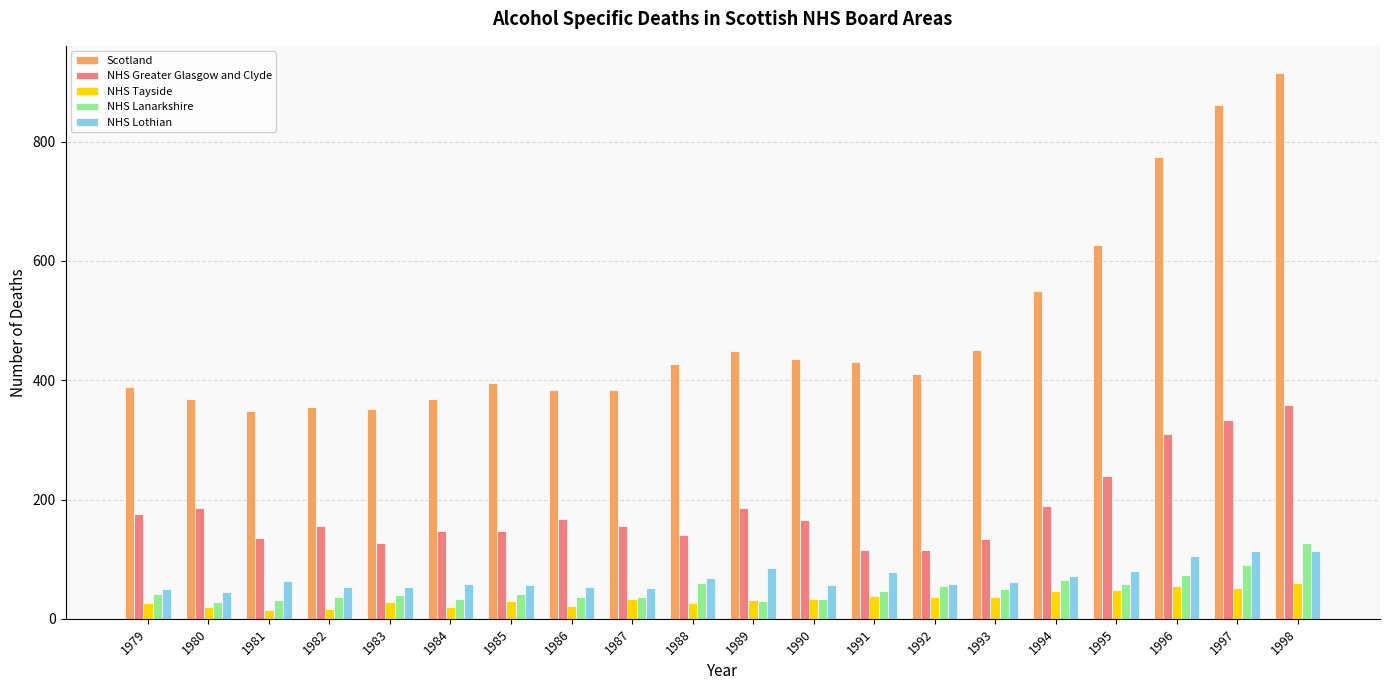

What is the maximum value for NHS Lothian?

114